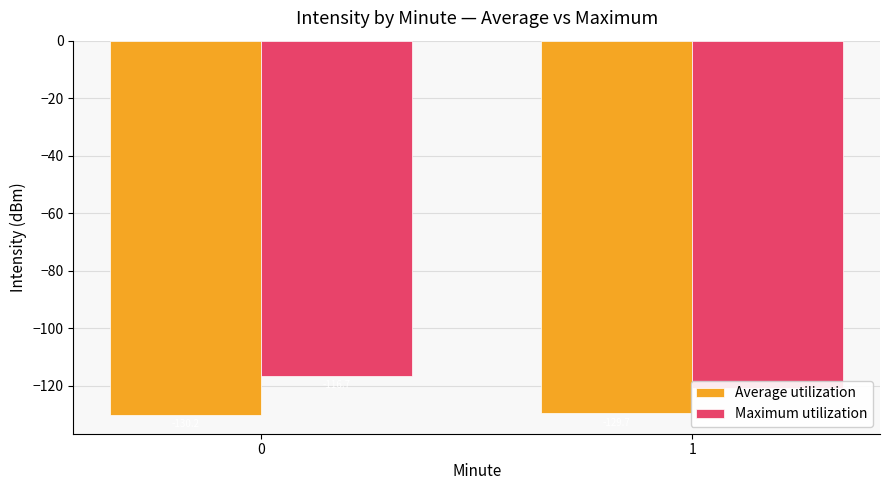

What is the sum of the Average utilization values at 0 and 1?

-259.9